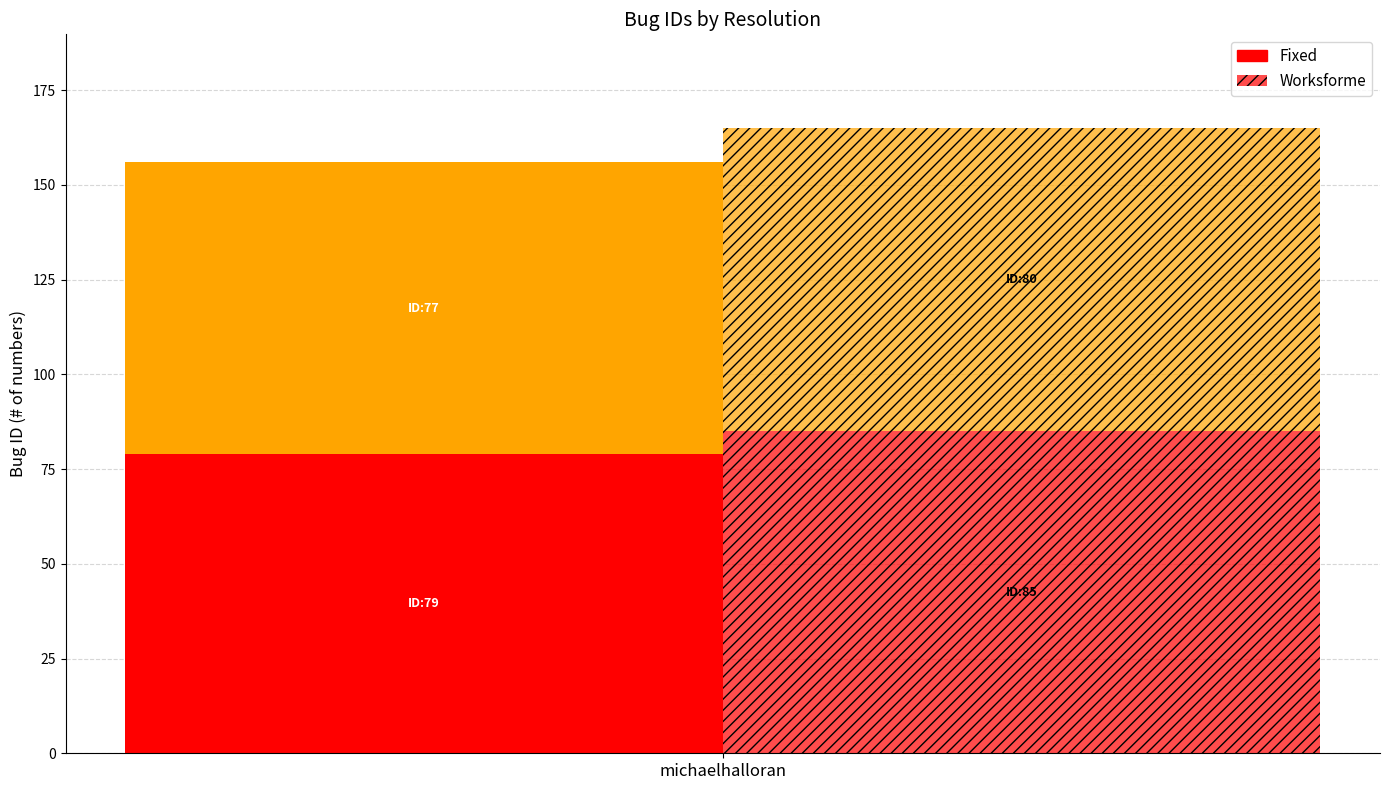

List the series in order of their peak value, lowest first.

fixed, worksforme